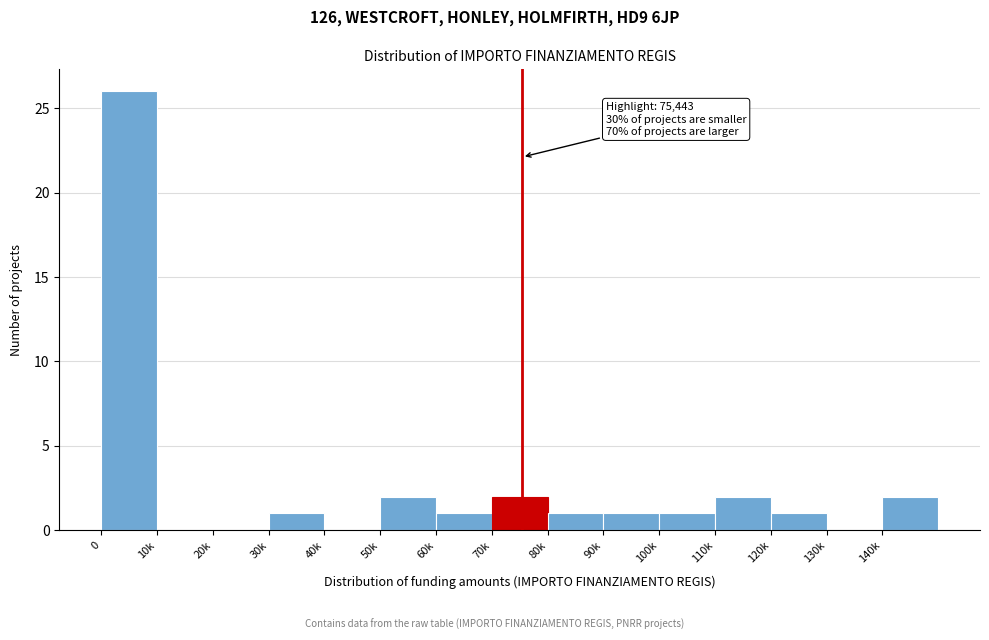

Reading right to left, transcribe all the data shown in this chart.

140k=2	130k=0	120k=1	110k=2	100k=1	90k=1	80k=1	70k=2	60k=1	50k=2	40k=0	30k=1	20k=0	10k=0	0=26